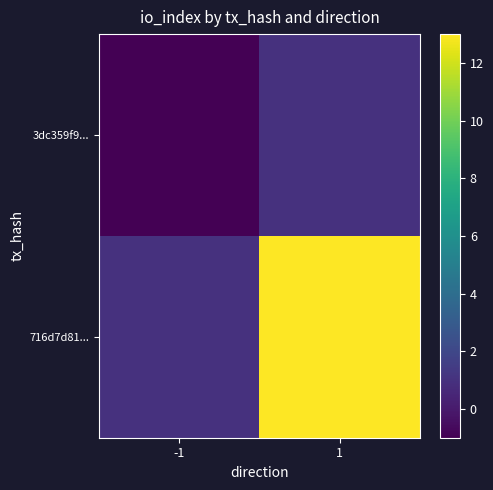

How many series are shown in this chart?

2